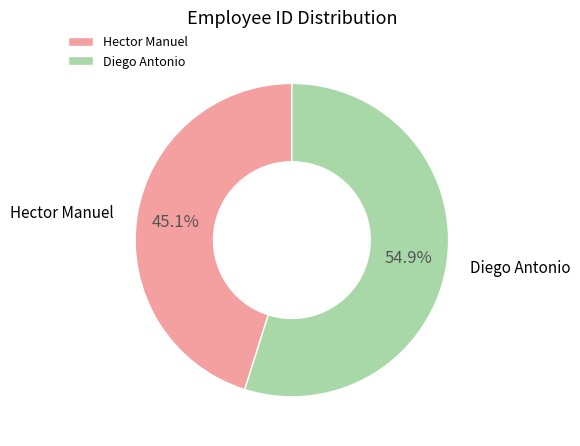

Do Hector Manuel and Diego Antonio together represent more than half of the pie?

Yes